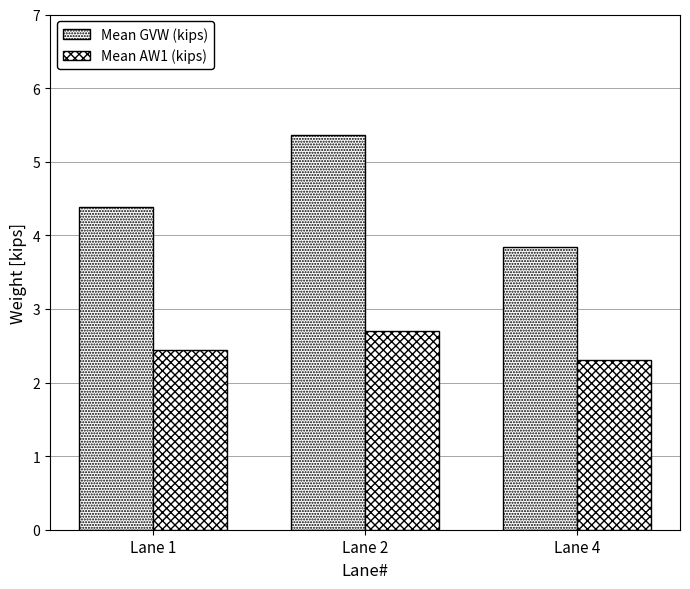

Does the chart contain stacked bars?

No